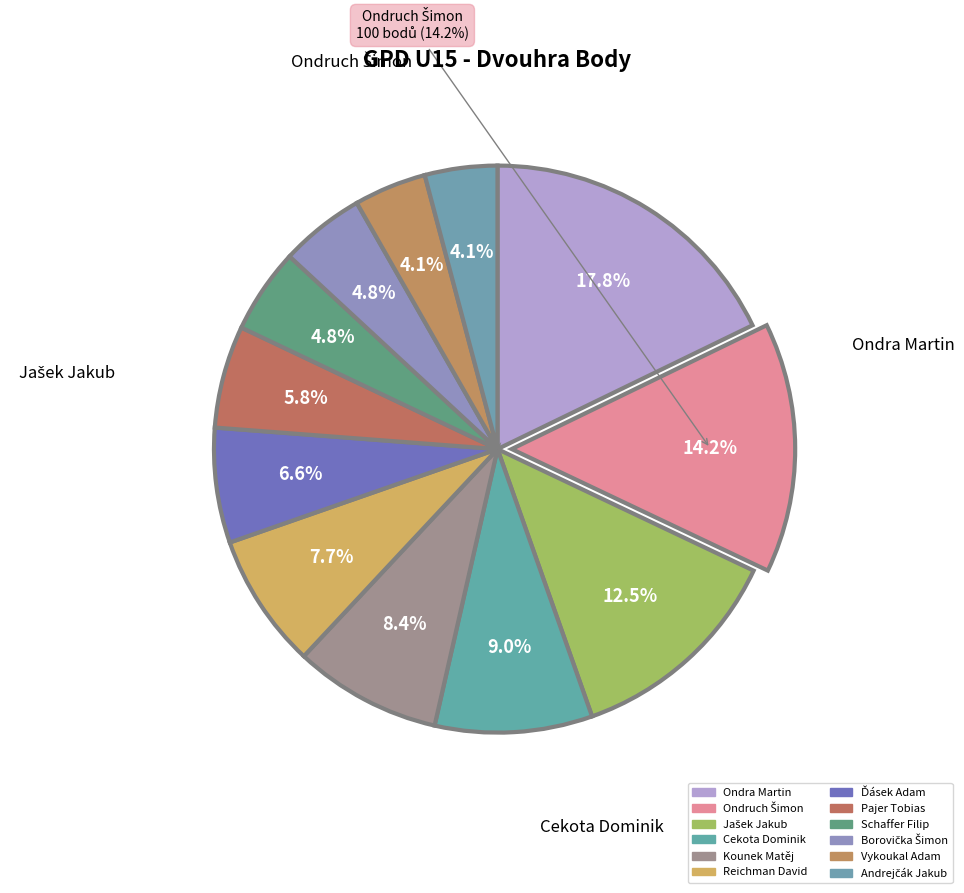

Rank the categories by value from lowest to highest.

Vykoukal Adam, Andrejčák Jakub, Schaffer Filip, Borovička Šimon, Pajer Tobias, Ďásek Adam, Reichman David, Kounek Matěj, Cekota Dominik, Jašek Jakub, Ondruch Šimon, Ondra Martin